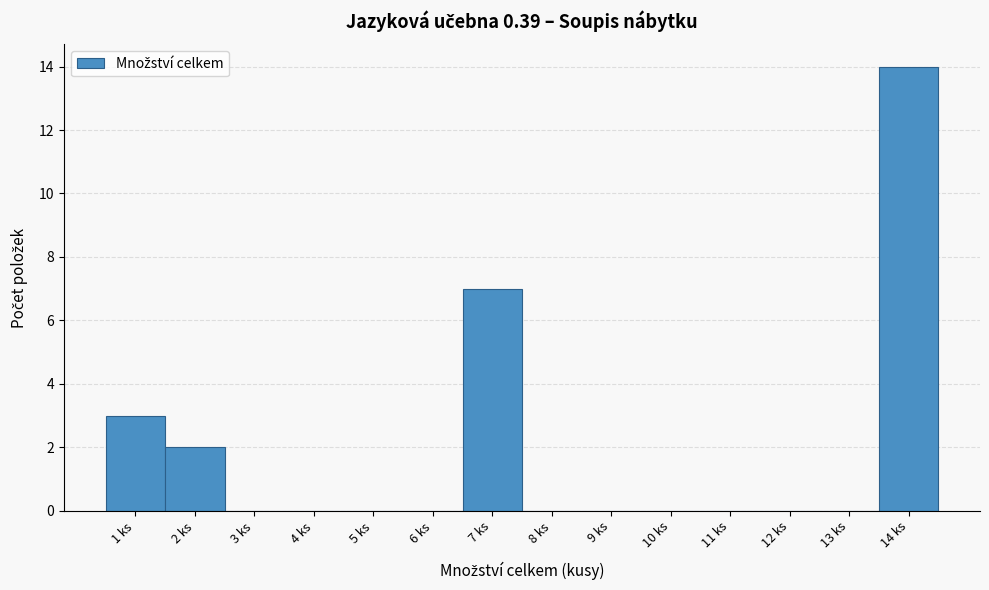

How tall is the bar that spans 0.5 to 1.5 on the x-axis? The values are not printed on the chart, so give them approximately, as read against the axis.

3